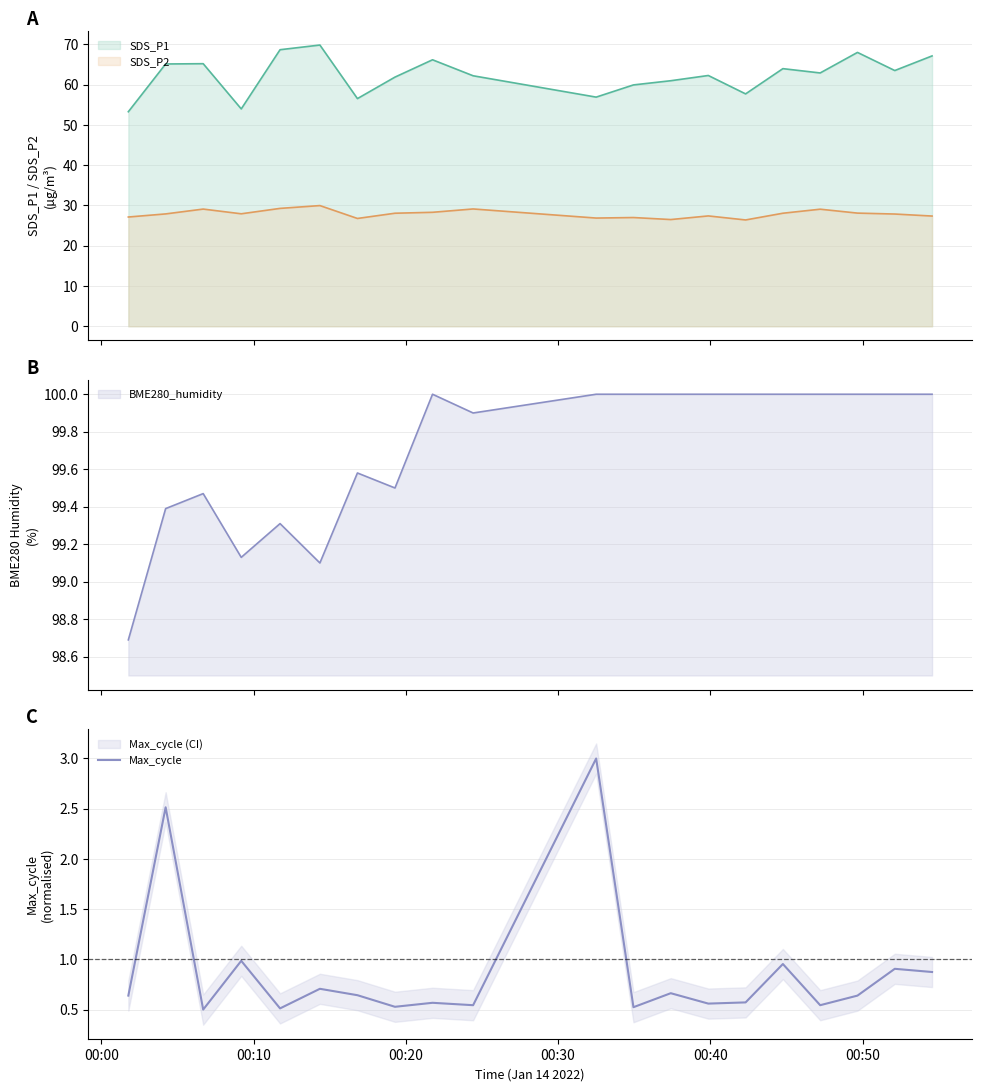

What is the maximum value for SDS_P2?

30.0